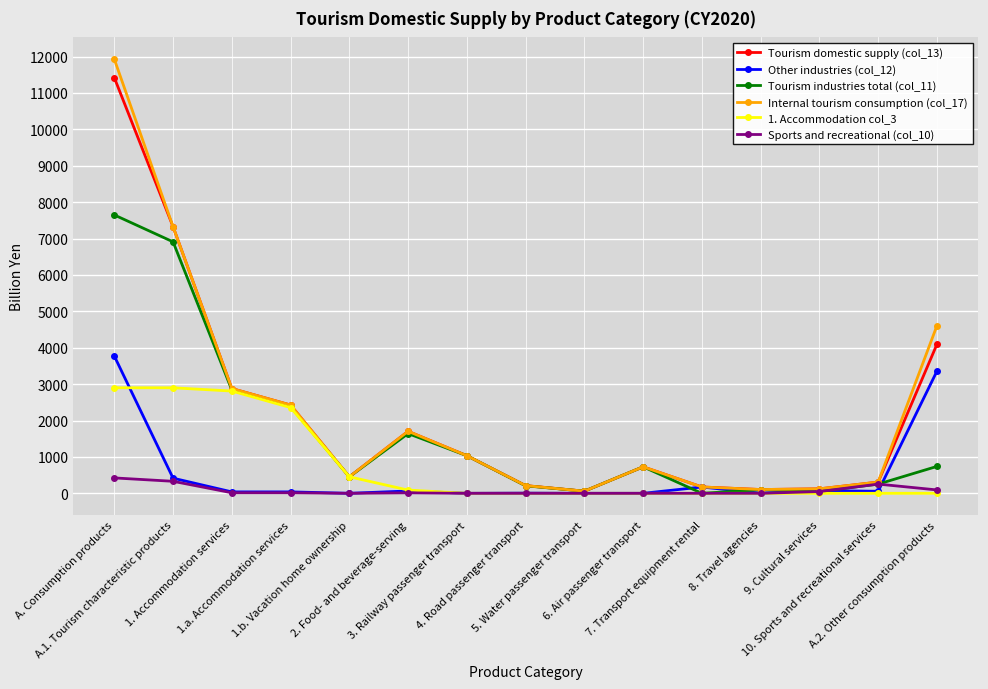

Which series has the largest range (max minus min)?

Internal tourism consumption (col_17)